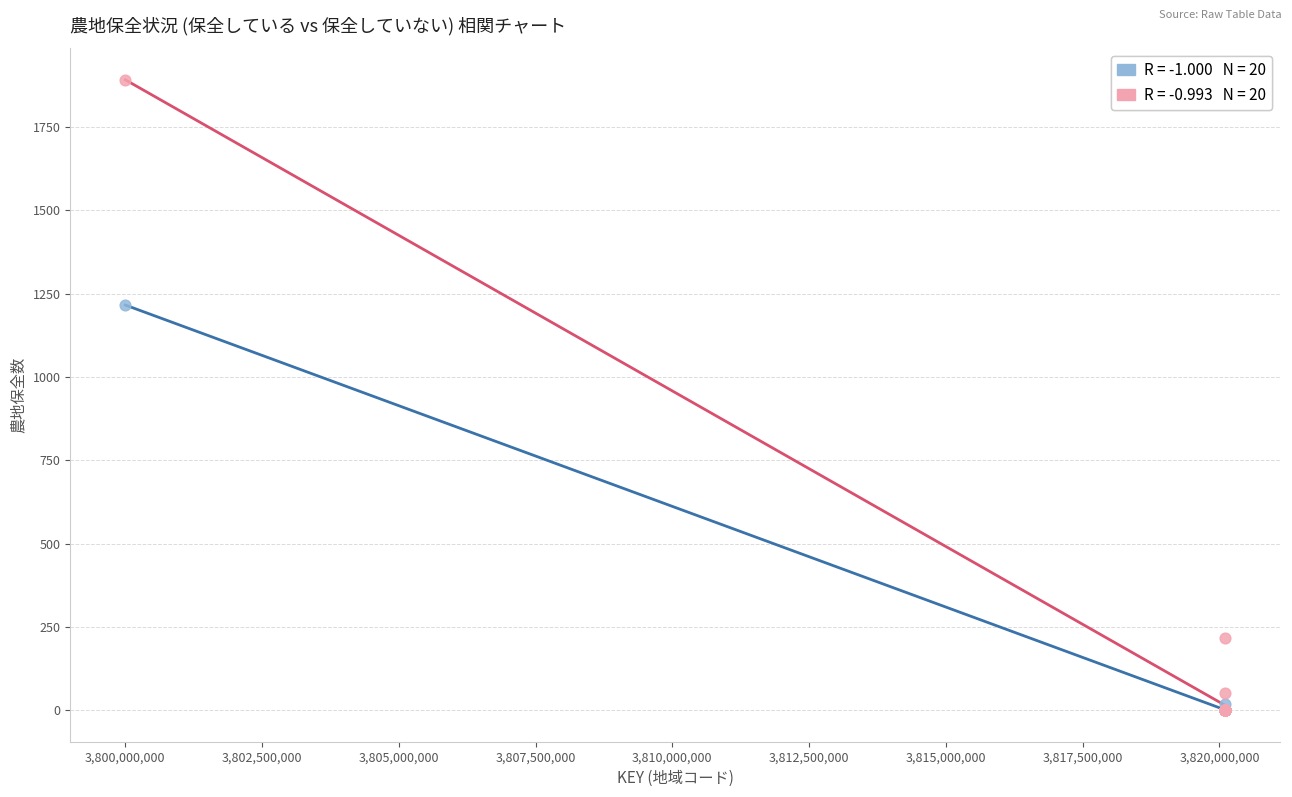

Across all series, what Y value is closest to 946?

1216